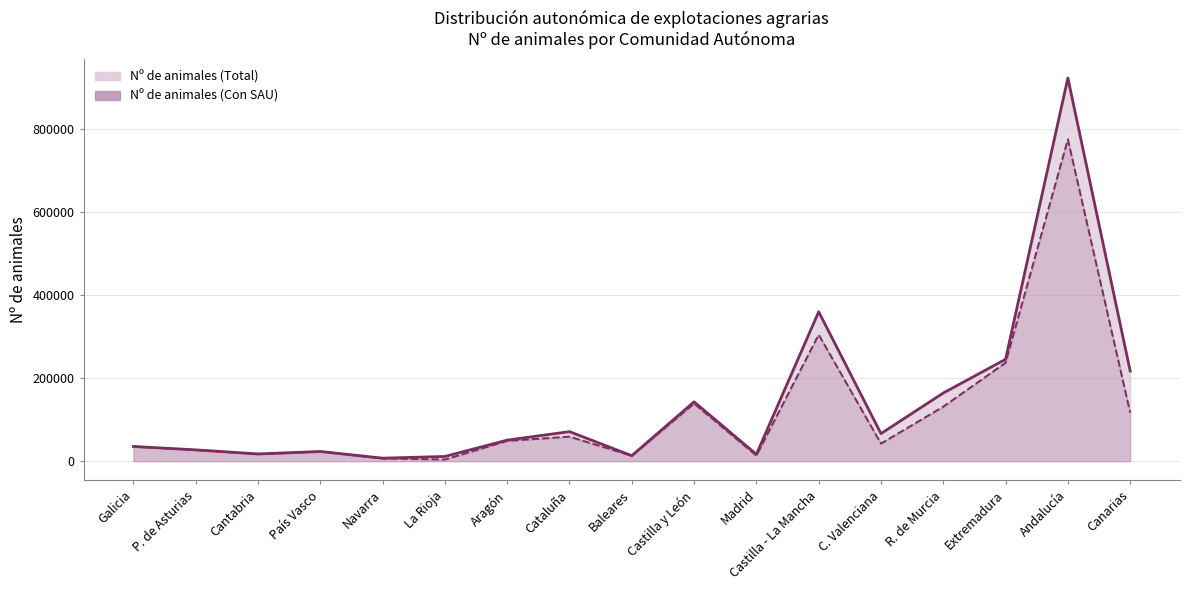

How many distinct data groups are displayed?

2